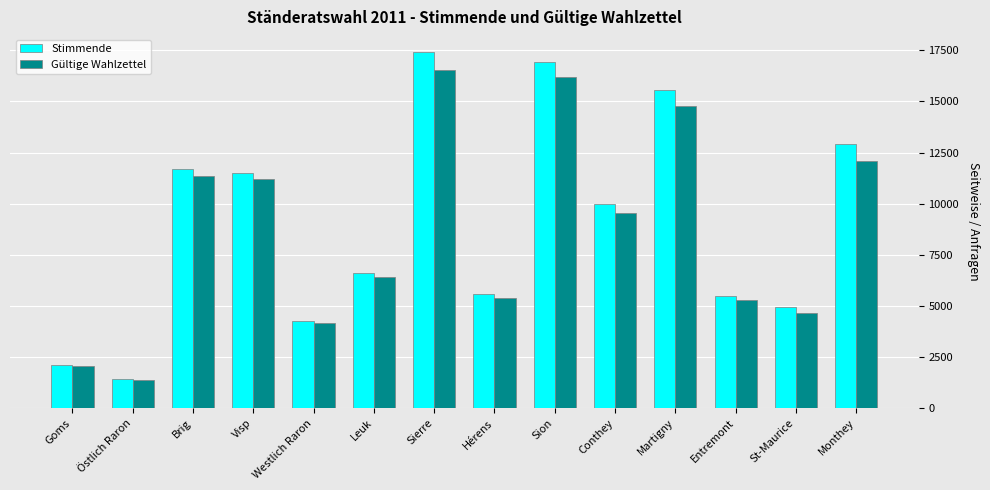

Read the Stimmende value at Brig, to the nearest 10.

11710